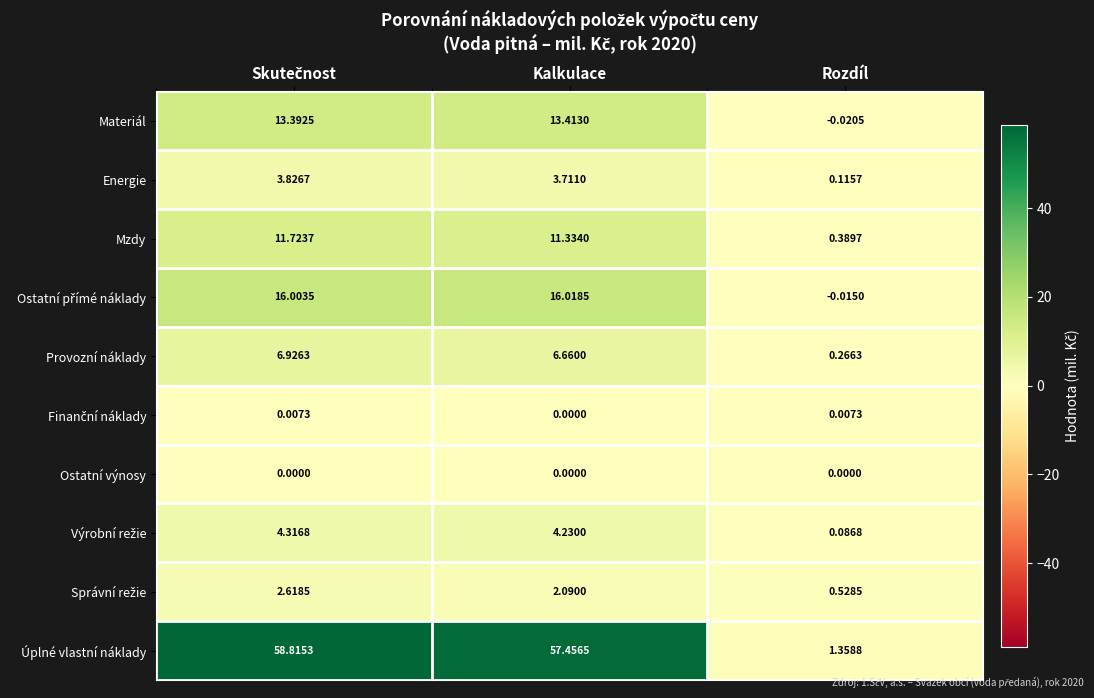

Where is Energie nearest to the value 1?

Rozdíl